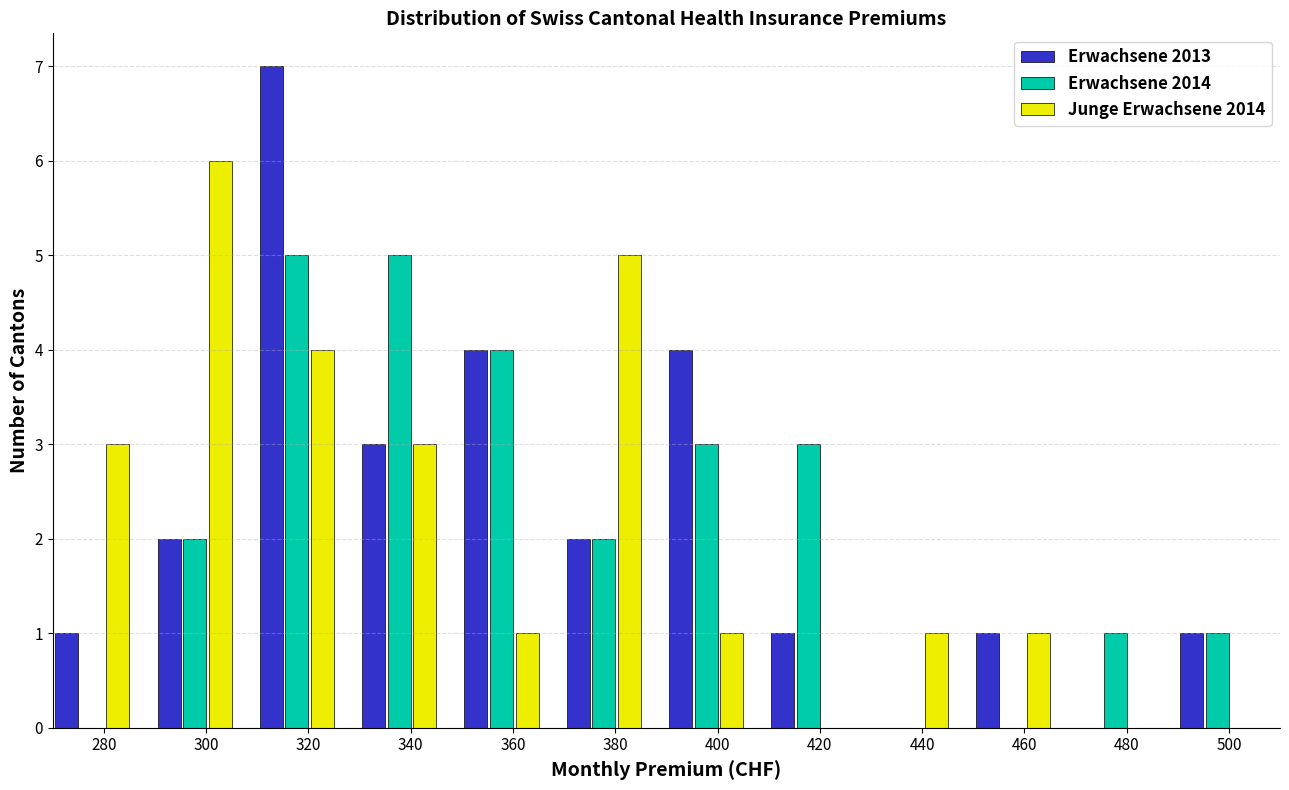

What value does the Erwachsene 2013 series have at 360?

4